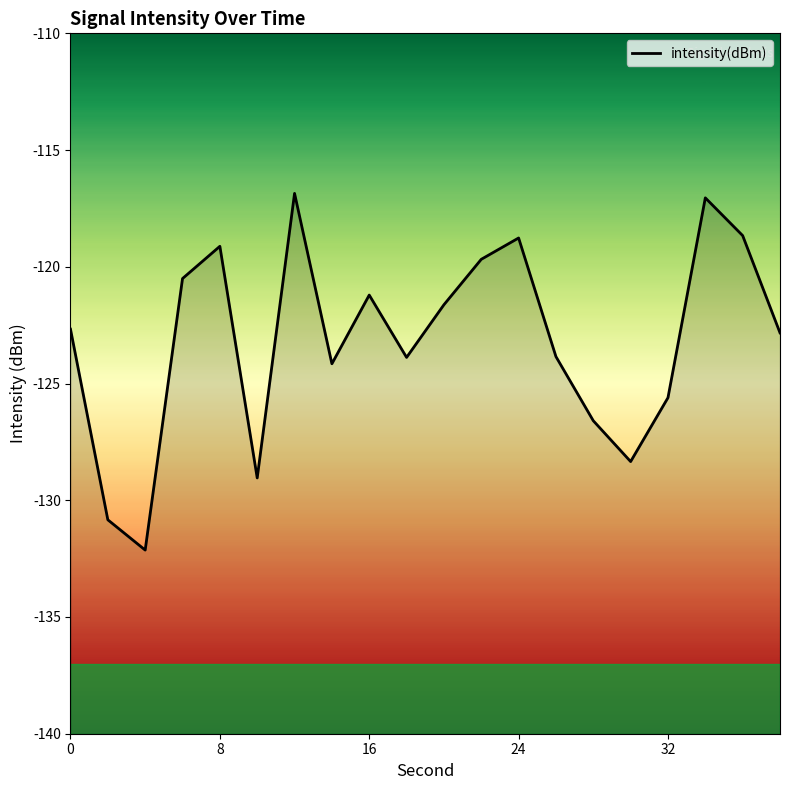

What is the change in value from 24 to 30?

-9.6